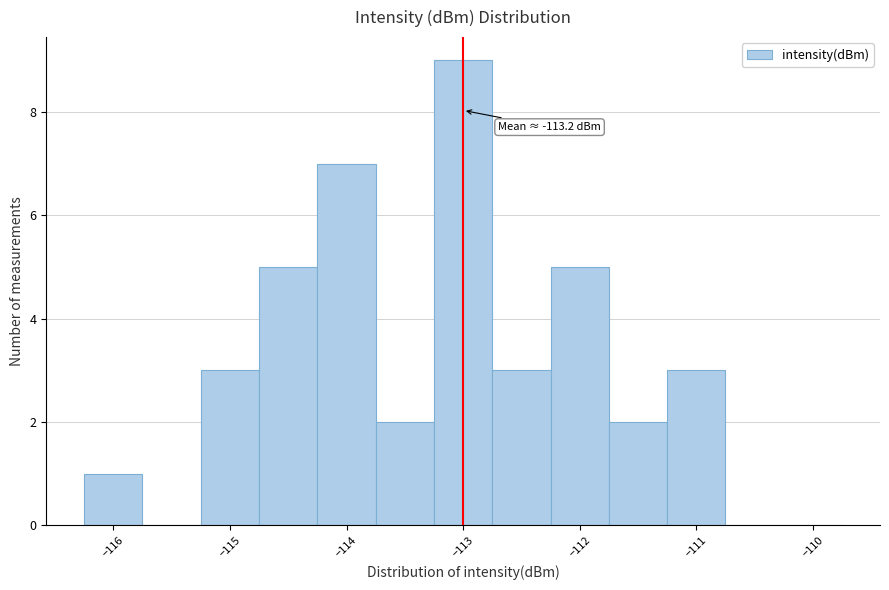

Which range on the x-axis has the tallest bar?

-113.25 to -112.75